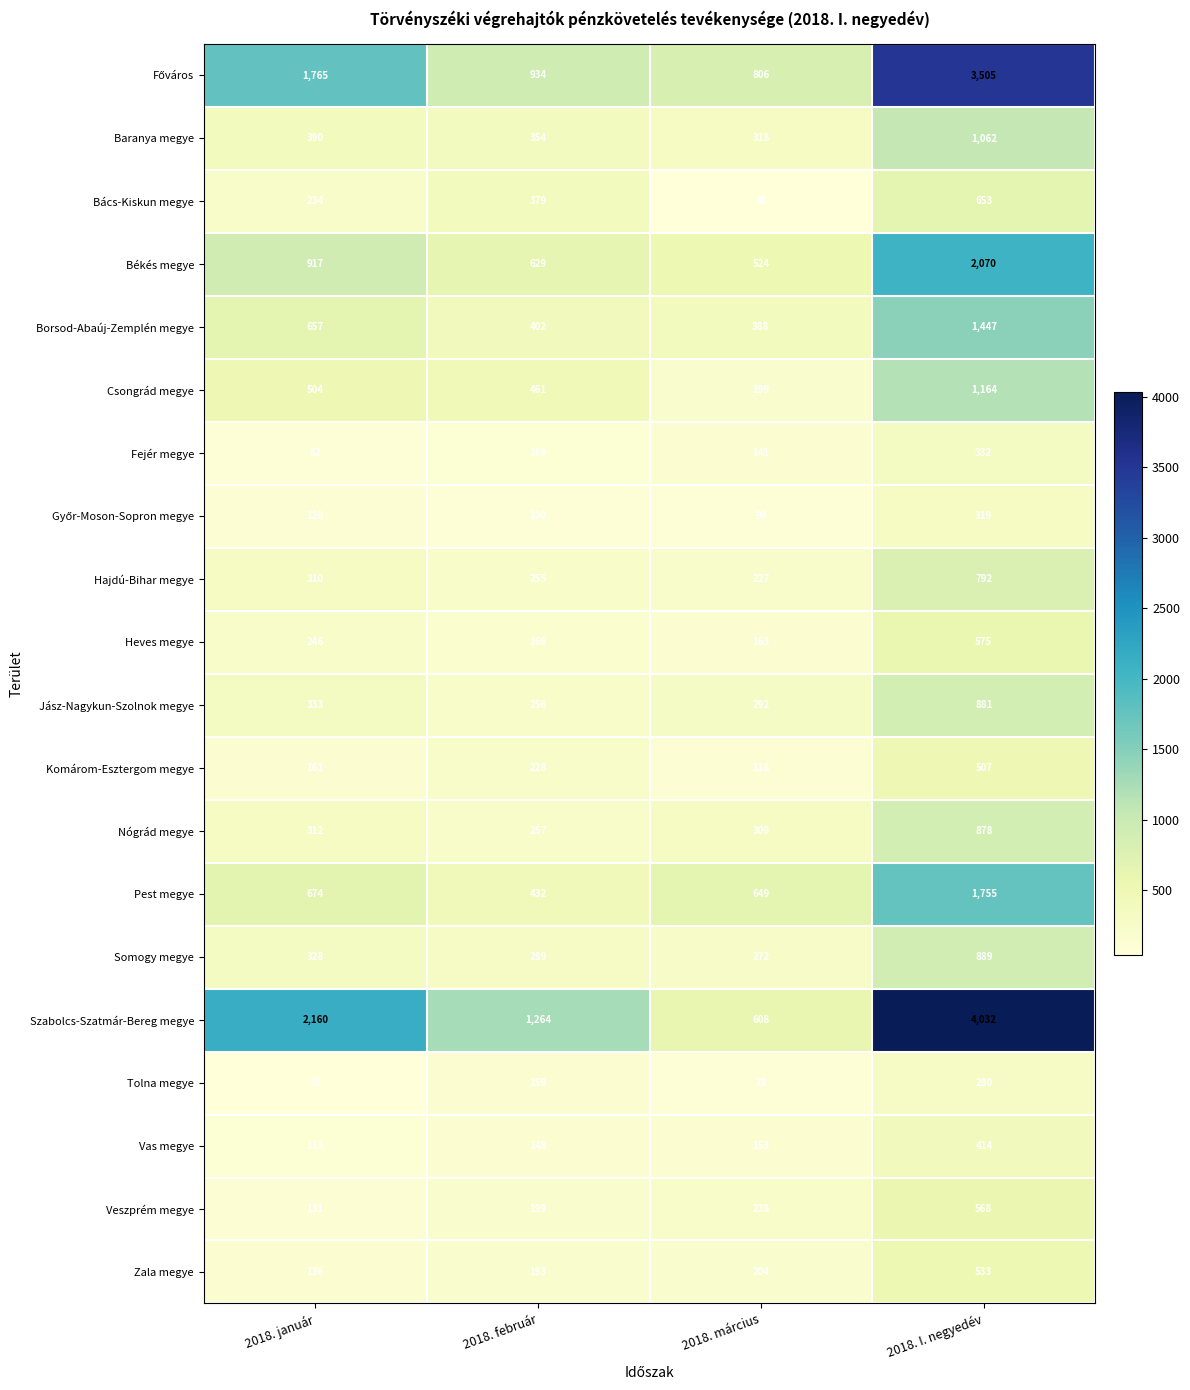

Which series has the largest total across all categories?

Szabolcs-Szatmár-Bereg megye